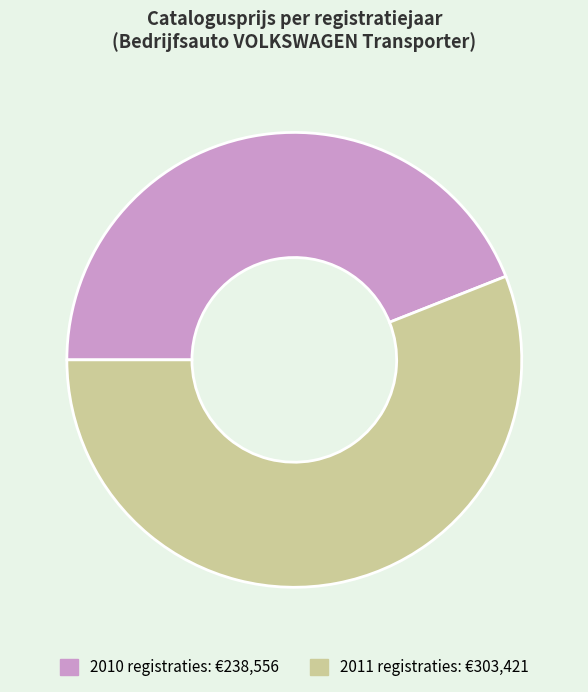

Is there any slice that represents more than half of the pie?

Yes